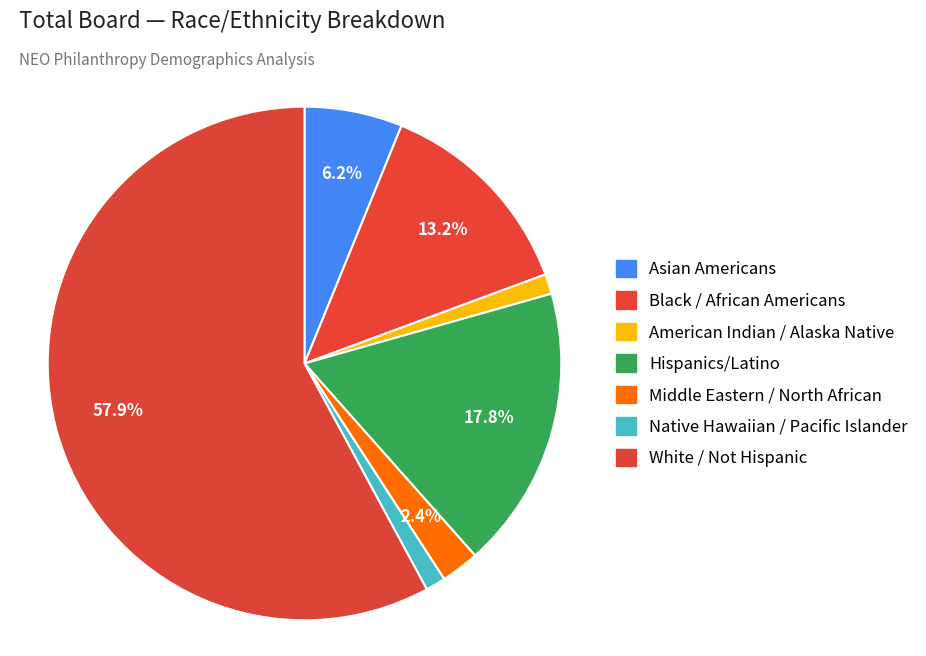

Count the number of slices in the pie.

7